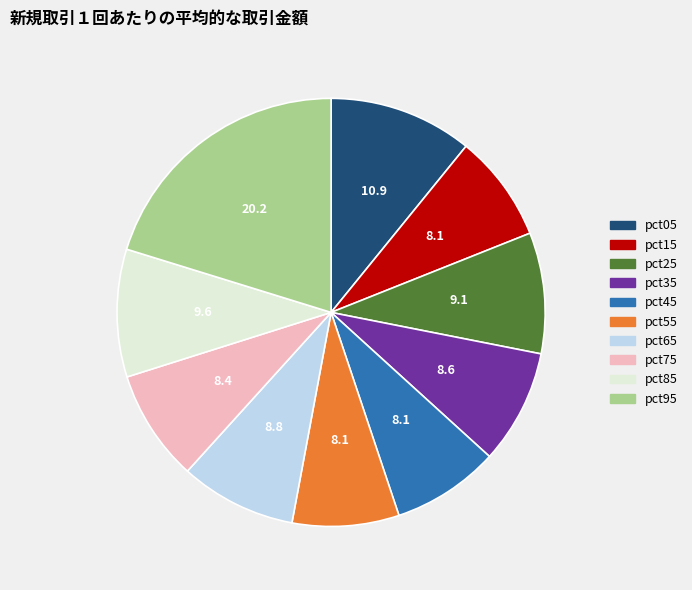

Which has a higher value, pct95 or pct45?

pct95